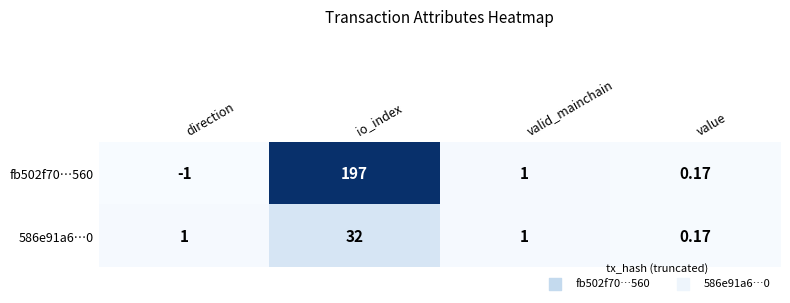

At which category does the chart reach its peak across all series?

io_index